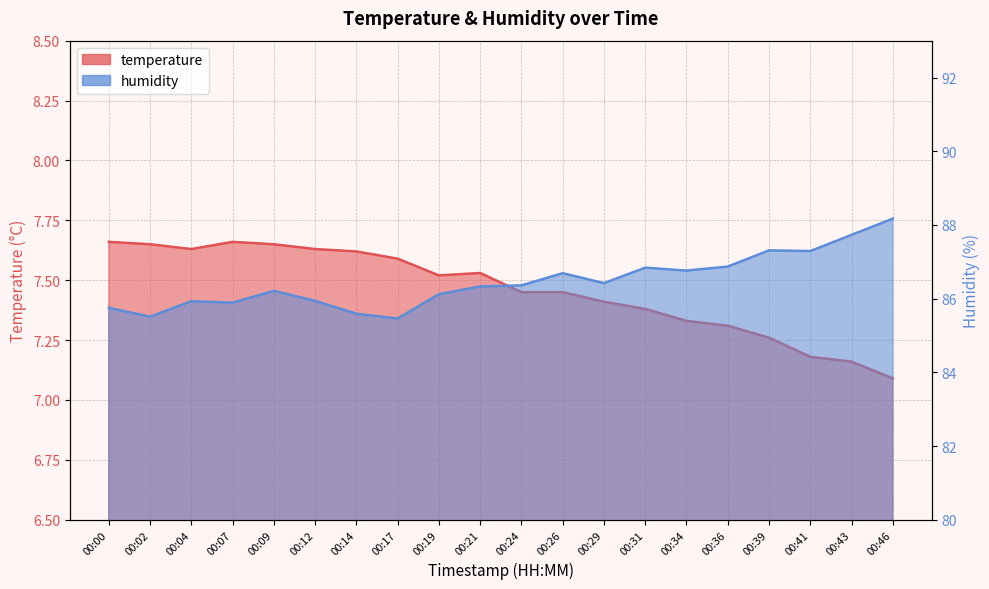

True or false: temperature and humidity intersect in this chart.

False